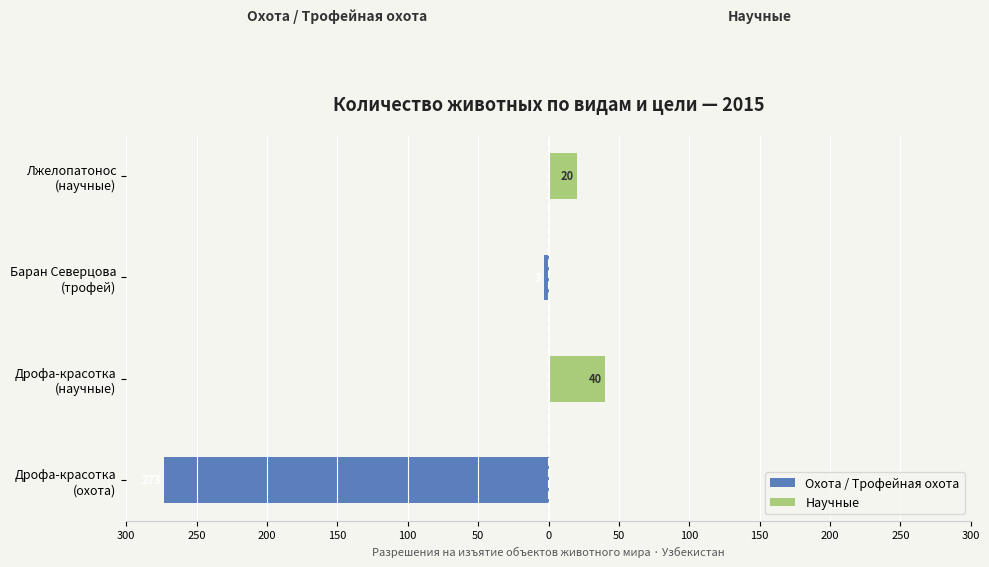

Is it true that Охота / Научные (левая) equals 0 at Дрофа-красотка (научные)?

True